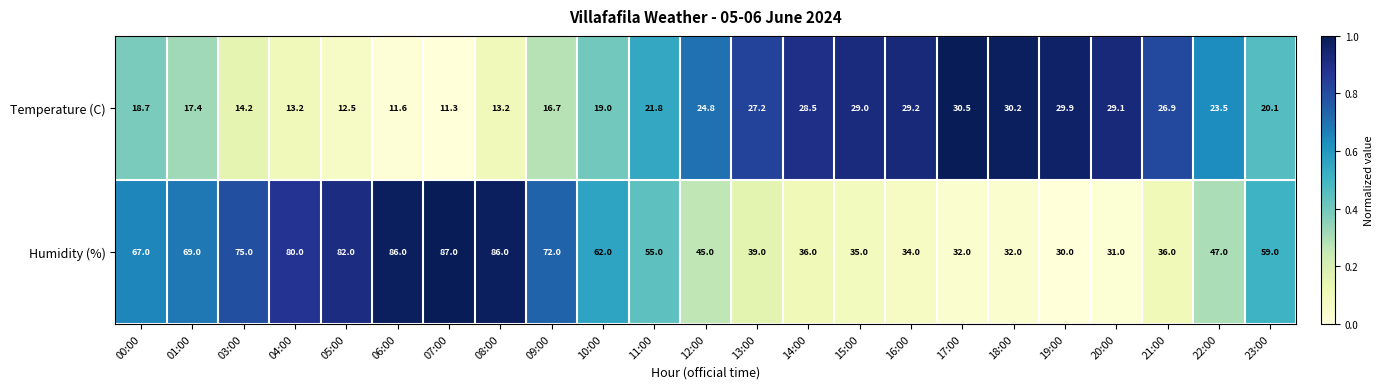

Where does the Humidity (%) series first go above 55?

00:00